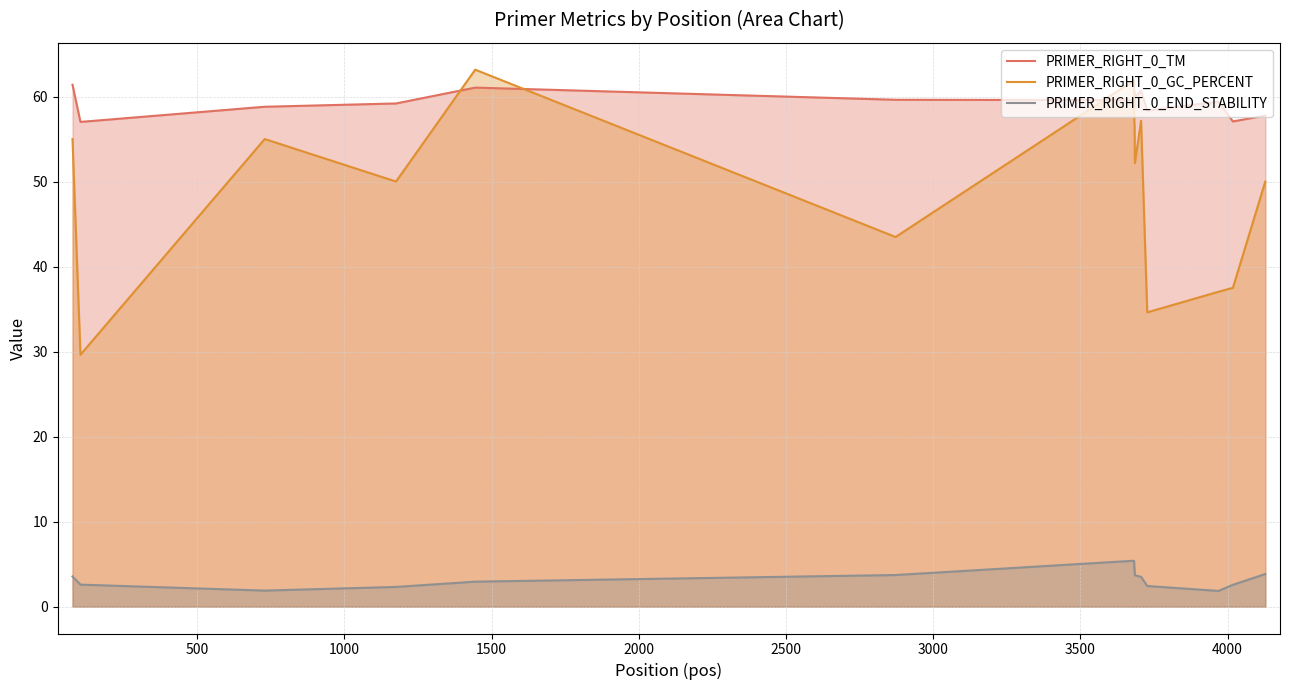

At how many categories does at least one series exceed 9?

15